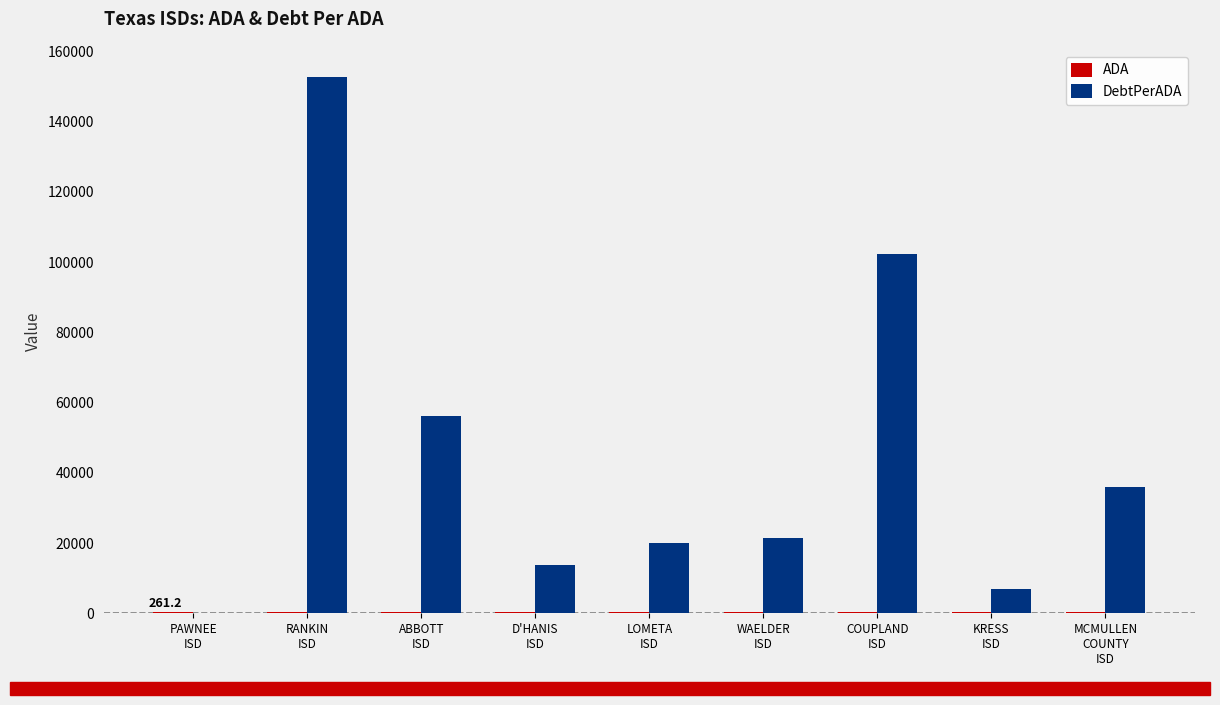

How many groups of bars are there?

9